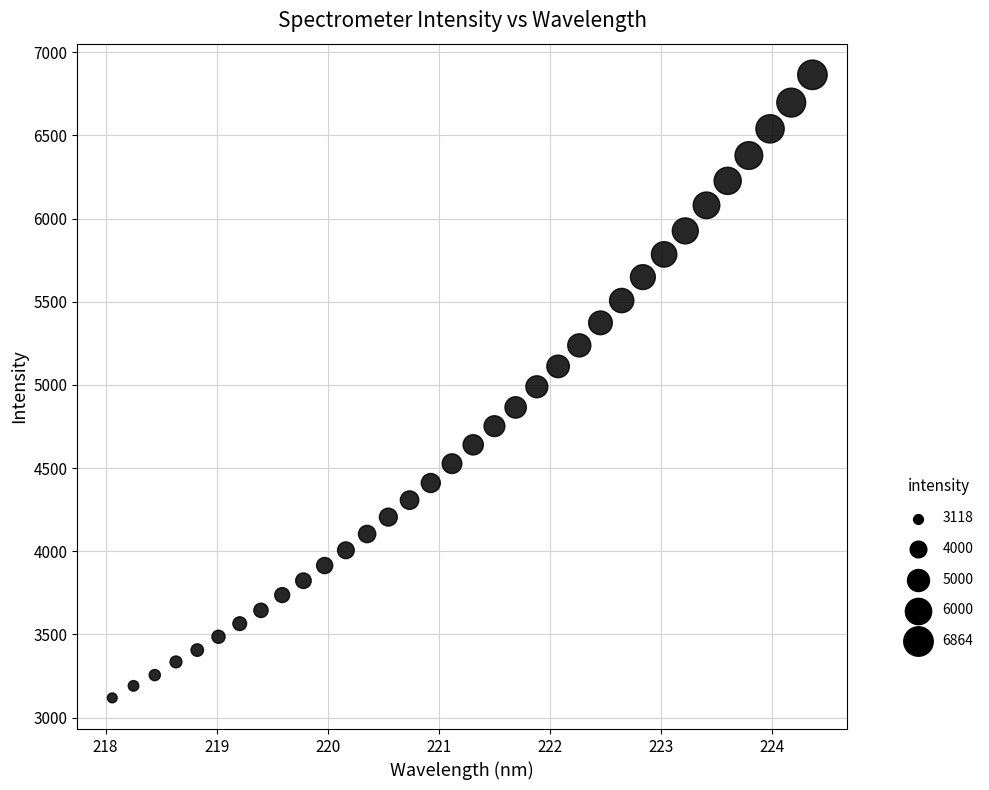

What is the range of X values (max minus min)?

6.3